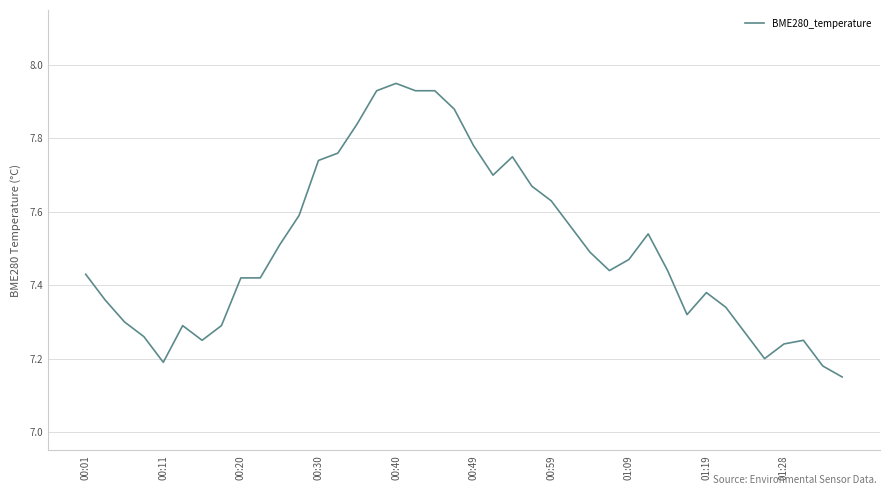

What is the difference between the maximum and minimum values?

0.8